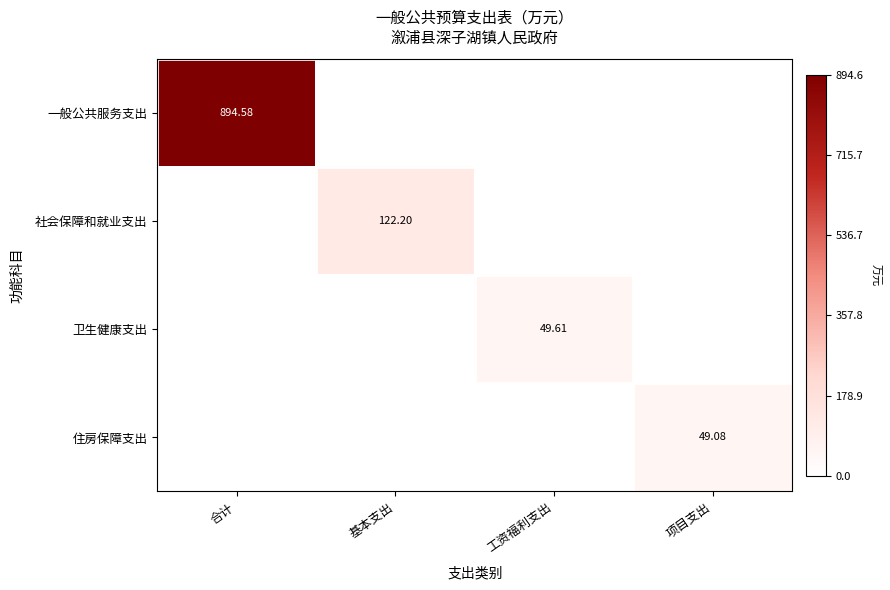

Which series changed the most between 工资福利支出 and 项目支出?

卫生健康支出